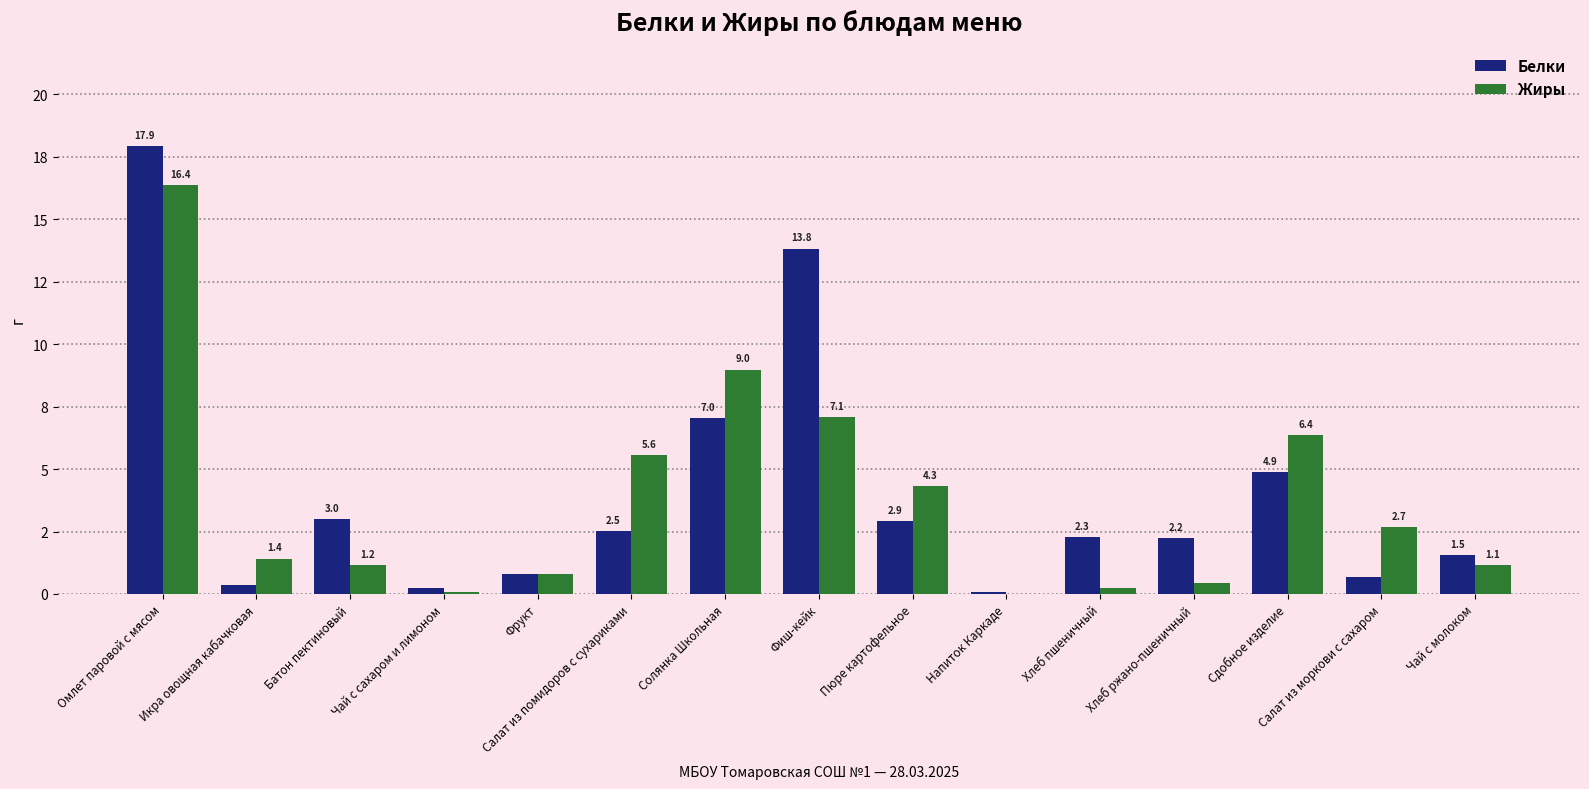

List the series in order of their peak value, highest first.

Белки, Жиры